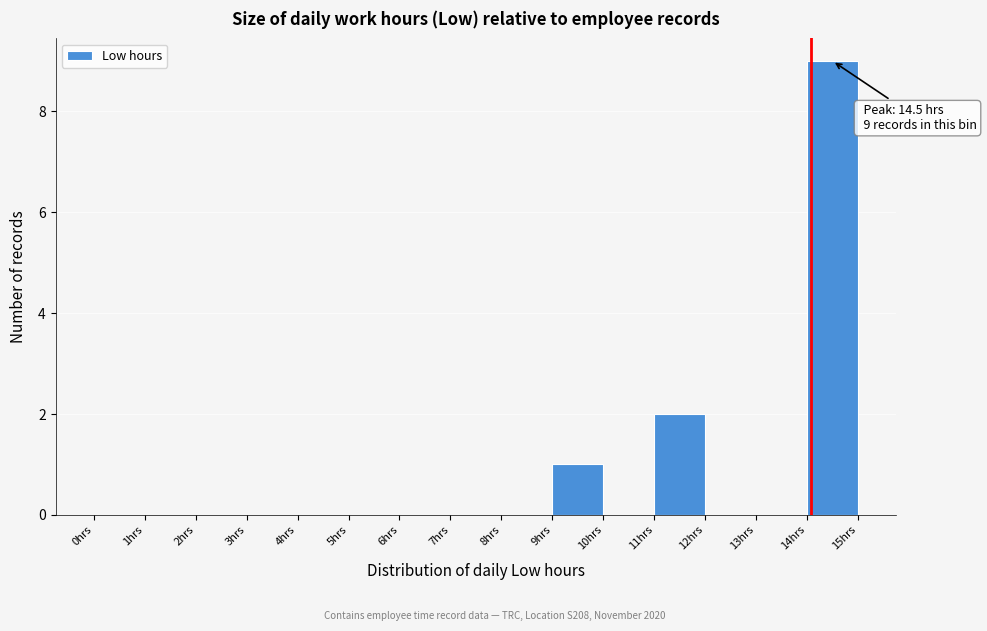

Which range on the x-axis has the tallest bar?

14 to 15